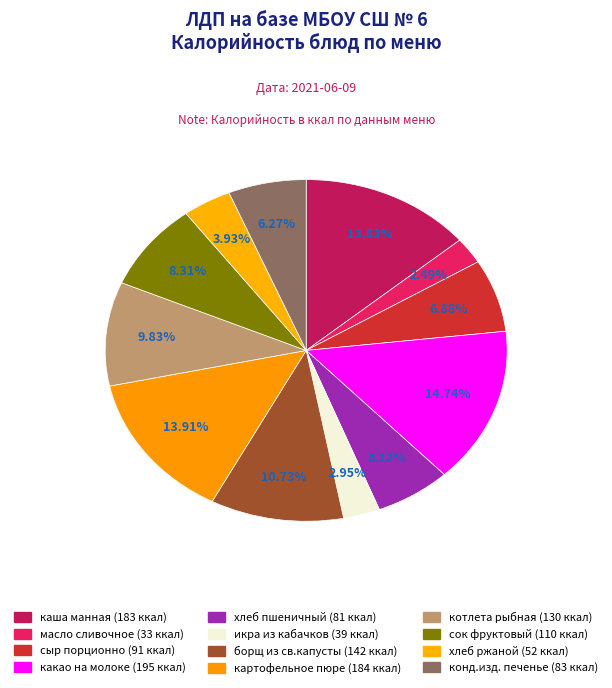

What portion of the pie excludes конд.изд. печенье?

93.7%